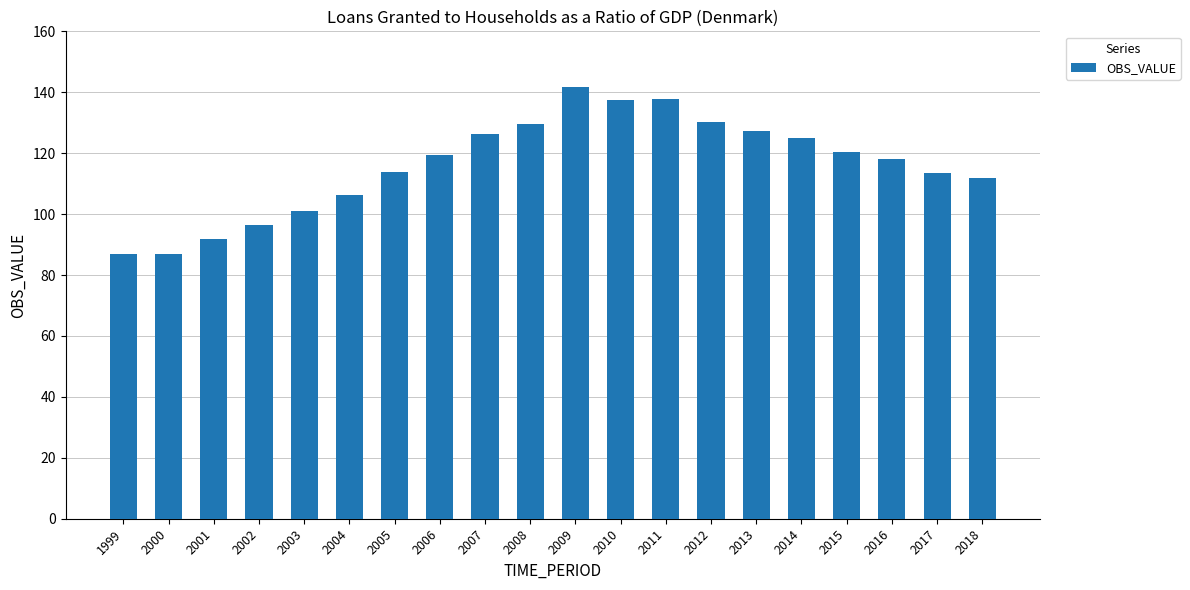

Which category has the highest value across all series?

2009